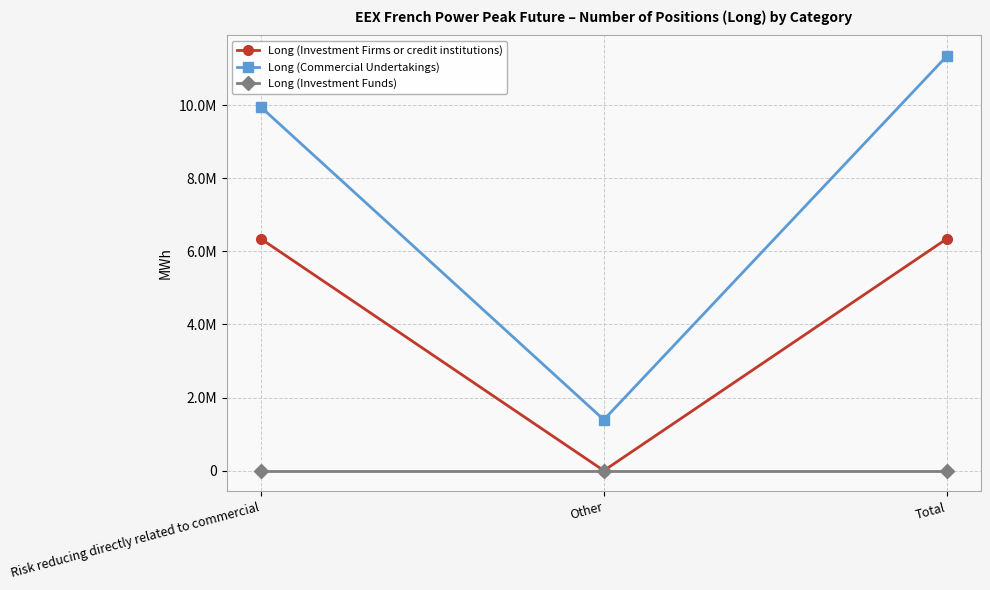

Does the chart display data point markers on the line(s)?

Yes